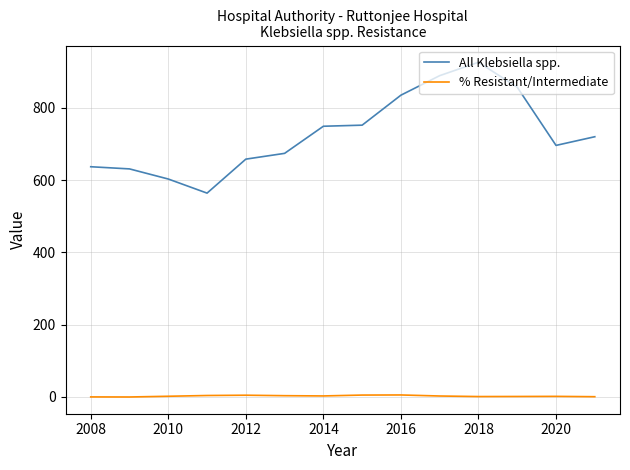

Which series has the largest range (max minus min)?

All Klebsiella spp.